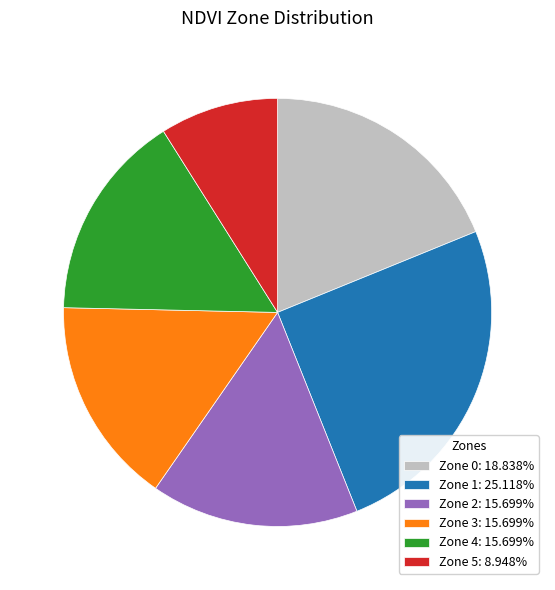

Which slice is the largest?

Zone 1